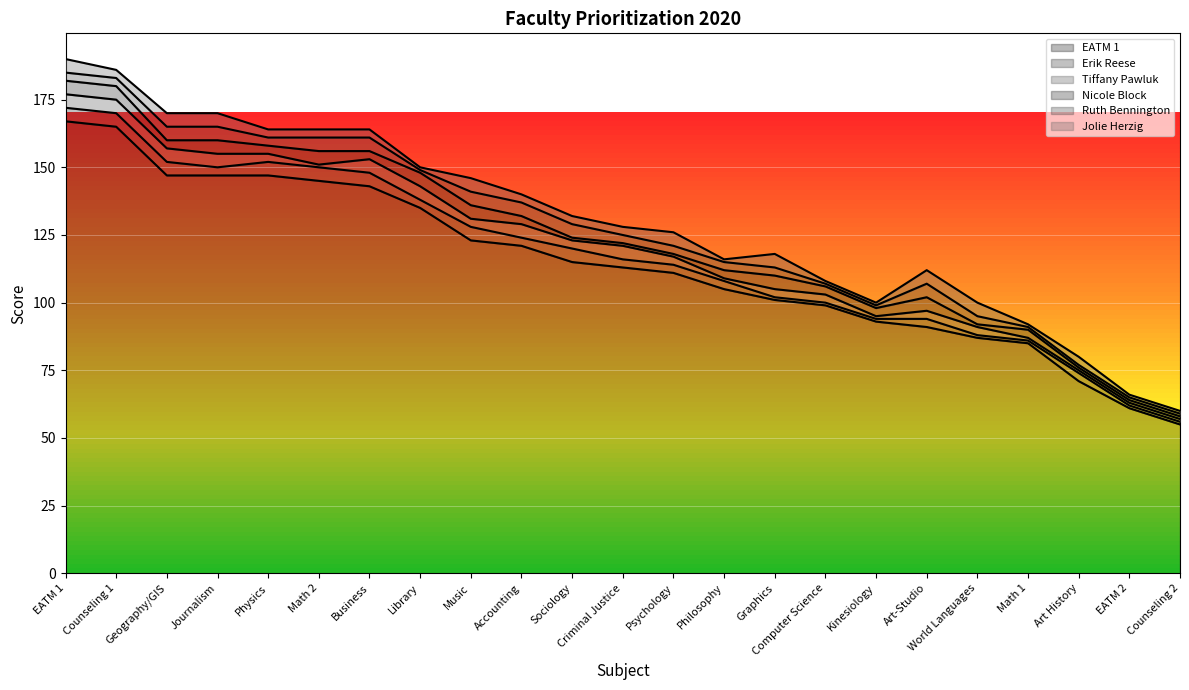

How many lines are shown in the chart?

6